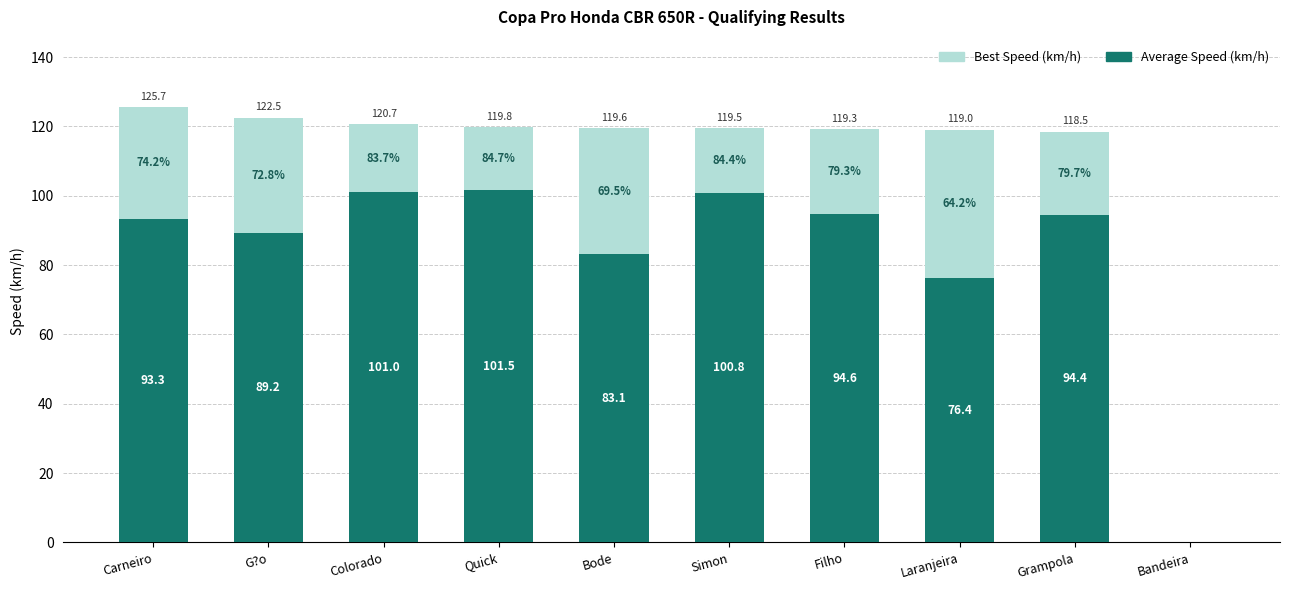

What is the label of the 7th bar from the right?

Quick